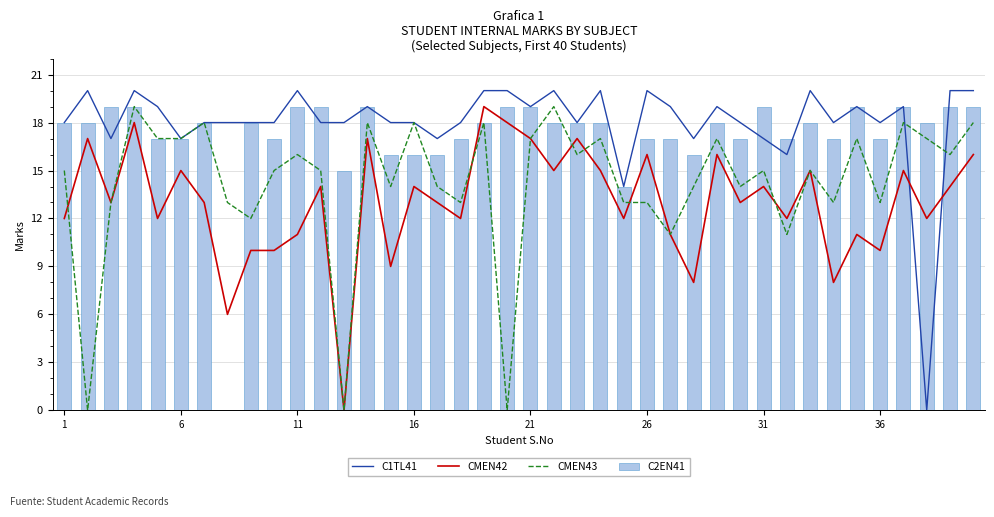

What are all the series names shown in the legend?

C1TL41, CMEN42, CMEN43, C2EN41